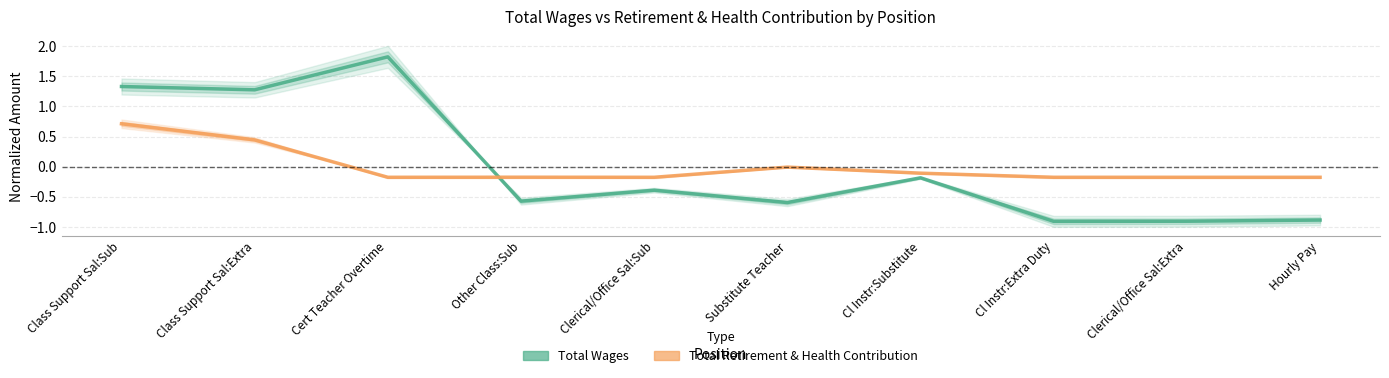

True or false: Total Wages has a value of -0.6 at Substitute Teacher.

True